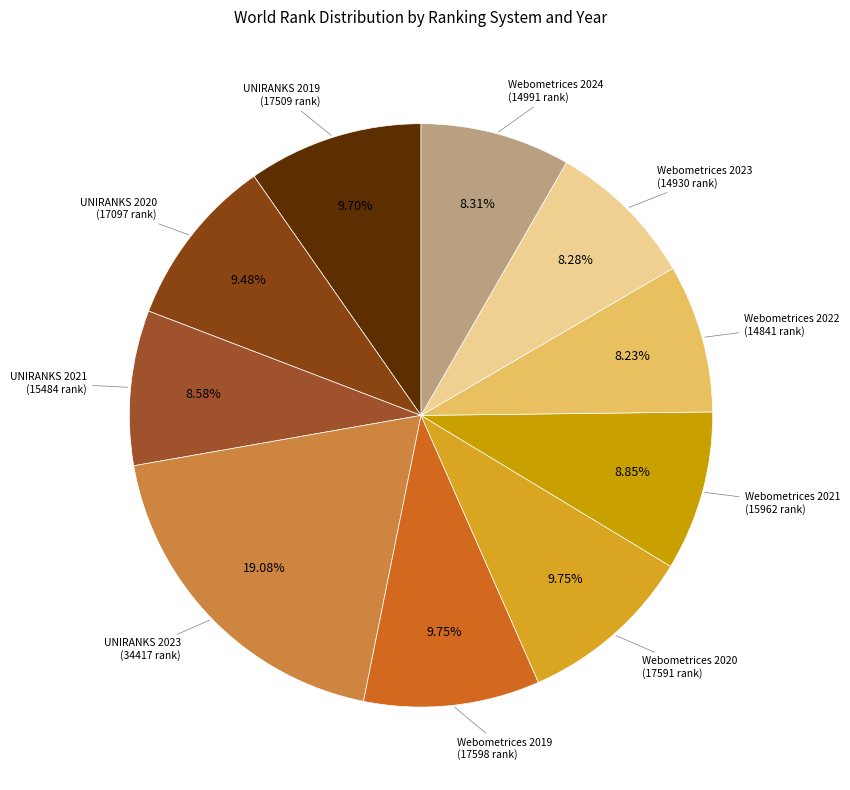

Is there a majority slice in this chart?

No